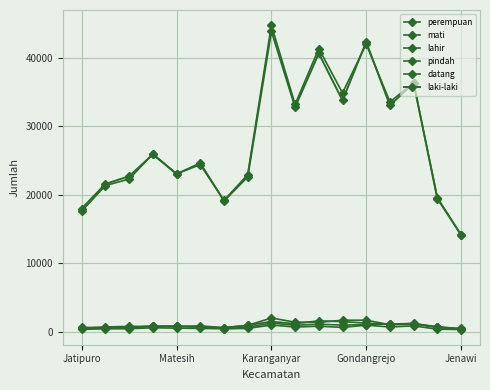

How many series are shown in this chart?

6